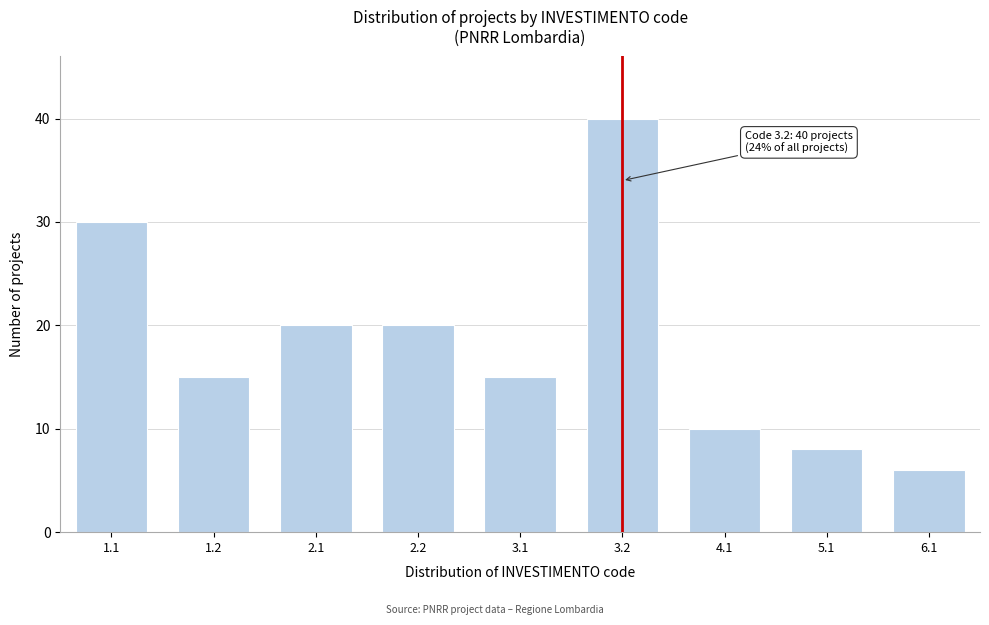

Reading right to left, what are all the values shown in this chart?

6	8	10	40	15	20	20	15	30